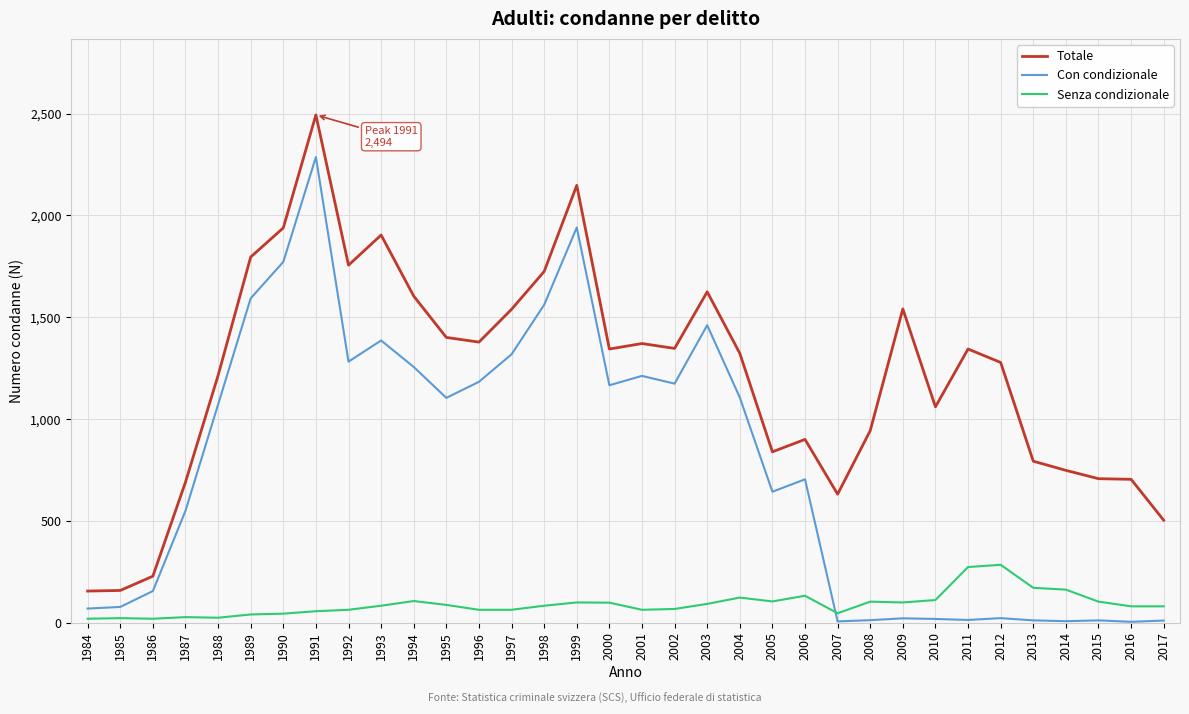

What is the difference between the maximum and minimum values in the Senza condizionale series?

265